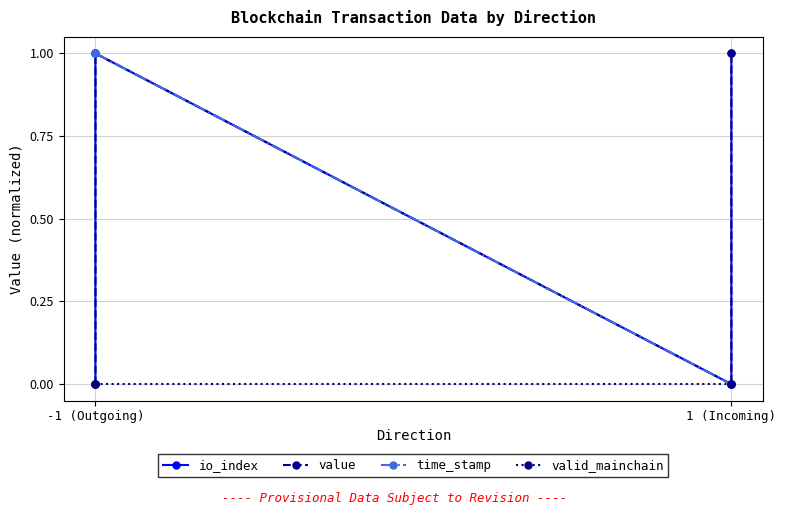

What position from the left is 1 (Incoming)?

2